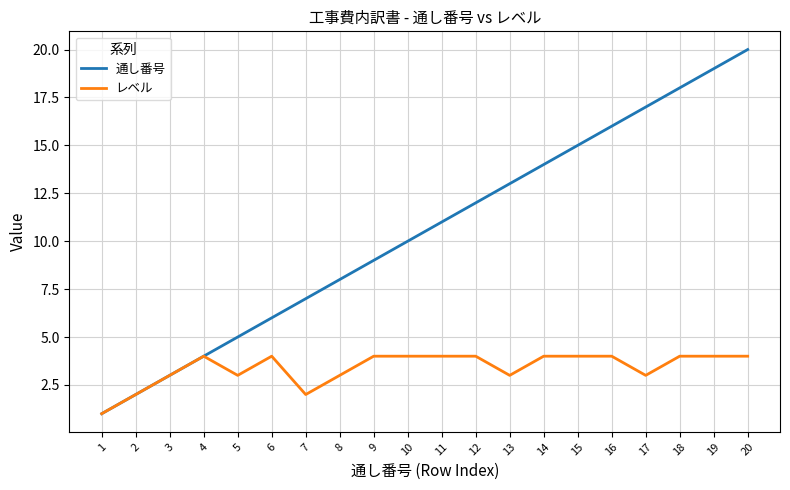

Which series has the largest range (max minus min)?

通し番号